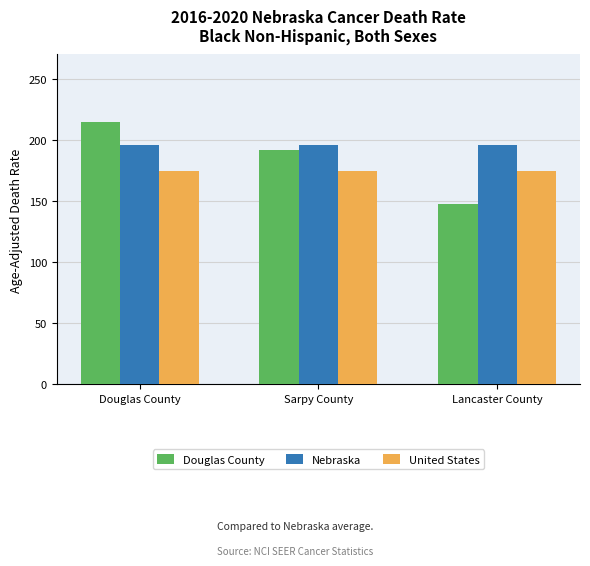

At Sarpy County, list the series in order from smallest to largest.

United States, Douglas County, Nebraska